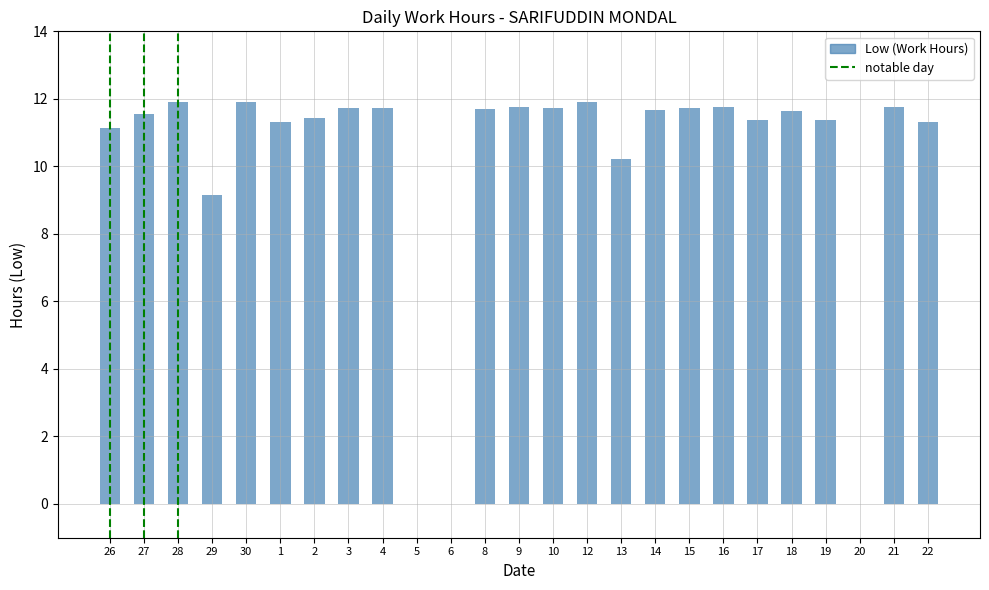

The value at 14 is 11.7. True or false?

True